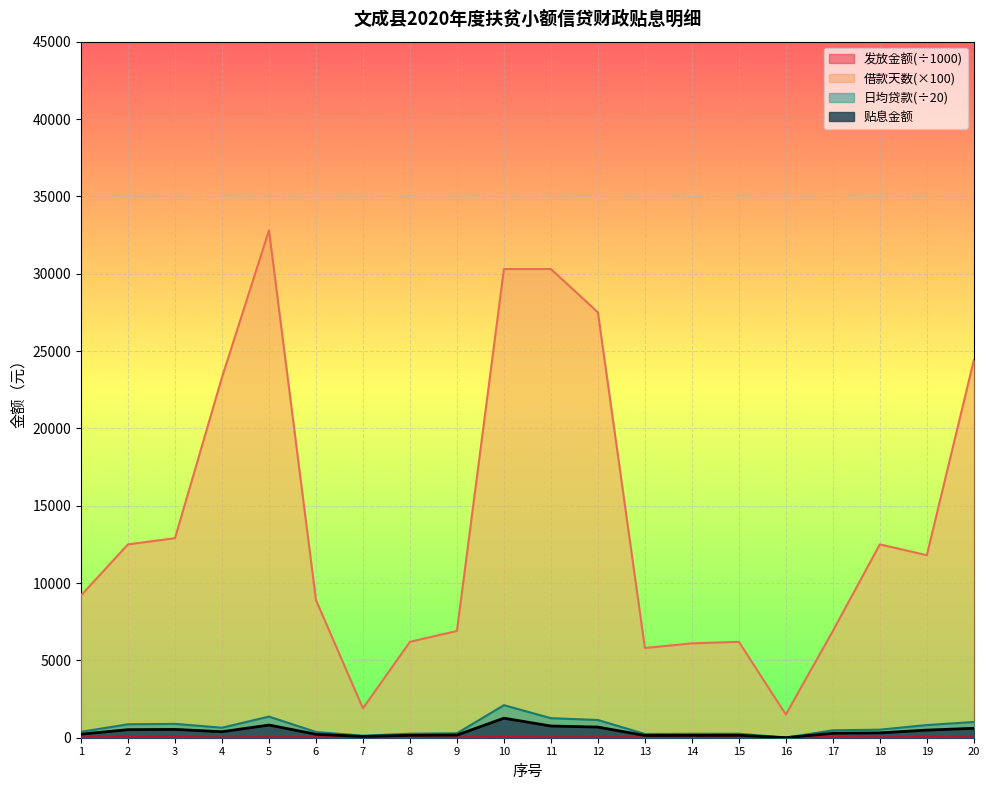

Is the value of 借款天数 at 17 greater than the value of 发放金额 at 1?

Yes